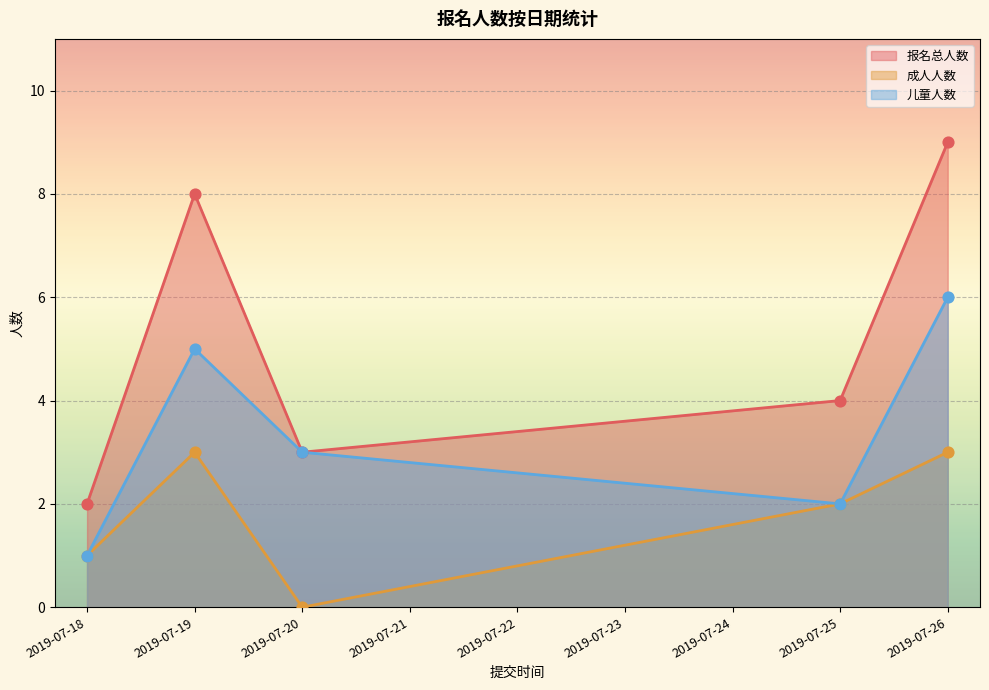

At how many categories does at least one series exceed 7?

2